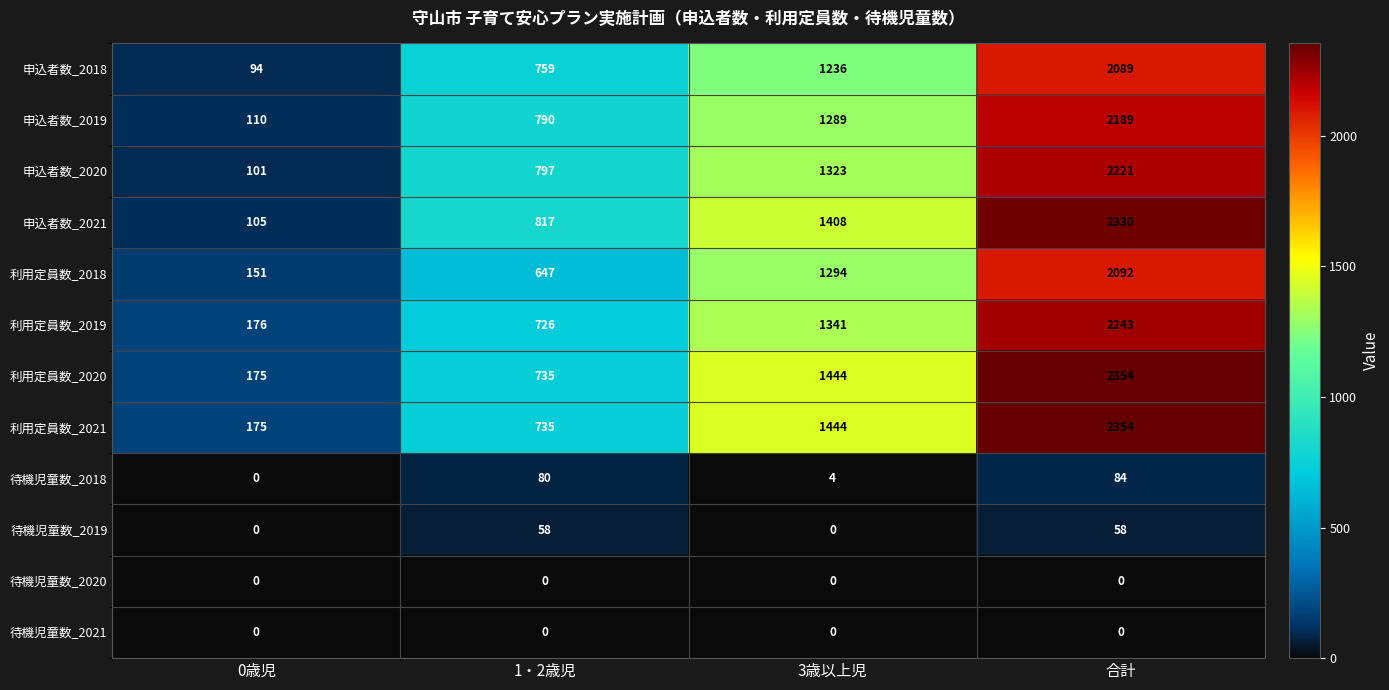

Rank the categories by 利用定員数_2019 value from lowest to highest.

0歳児, 1・2歳児, 3歳以上児, 合計